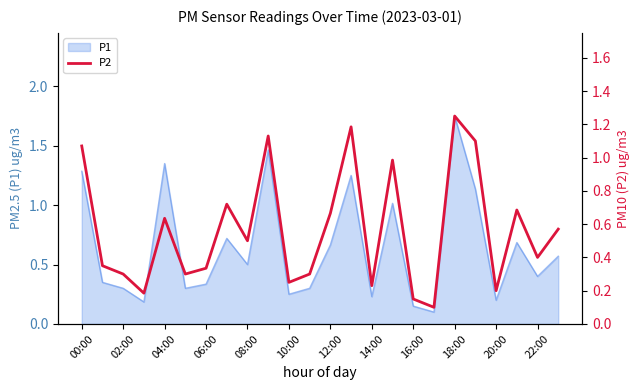

Reading right to left, extract all data points from this chart.

0.6	0.4	0.7	0.2	1.1	1.2	0.1	0.2	1.0	0.2	1.2	0.7	0.3	0.2	1.1	0.5	0.7	0.3	0.3	0.6	0.2	0.3	0.3	1.1